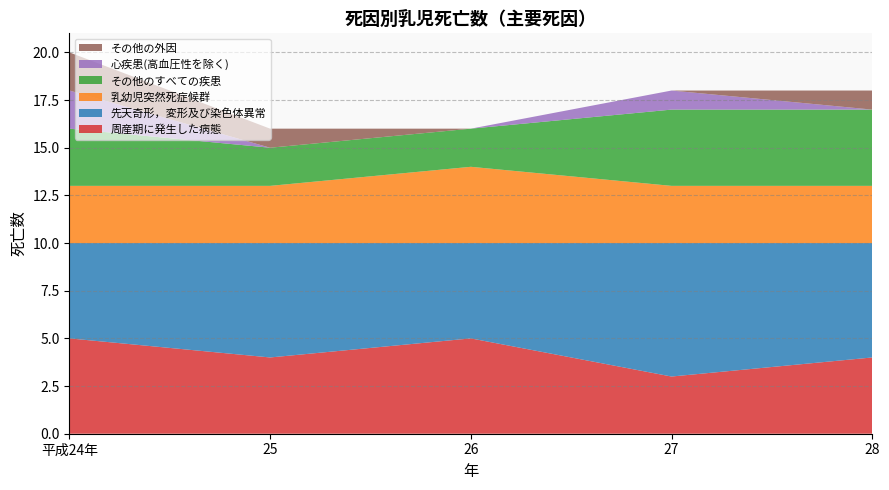

Reading right to left, what are all the values shown in this chart?

周産期に発生した病態: 28=4	27=3	26=5	25=4	平成24年=5
先天奇形，変形及び染色体異常: 28=6	27=7	26=5	25=6	平成24年=5
乳幼児突然死症候群: 28=3	27=3	26=4	25=3	平成24年=3
その他のすべての疾患: 28=4	27=4	26=2	25=2	平成24年=3
心疾患(高血圧性を除く): 28=0	27=1	26=0	25=0	平成24年=2
その他の外因: 28=1	27=0	26=0	25=1	平成24年=2